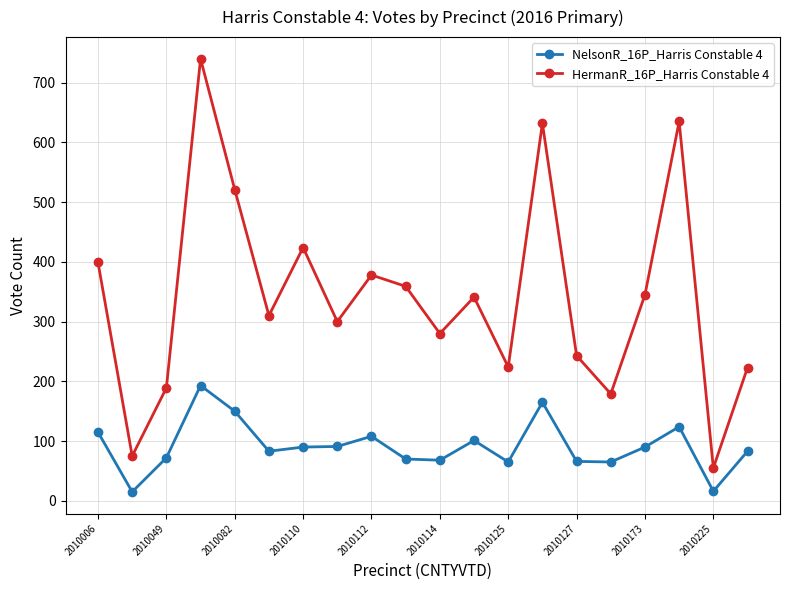

At how many categories does at least one series exceed 130?

18